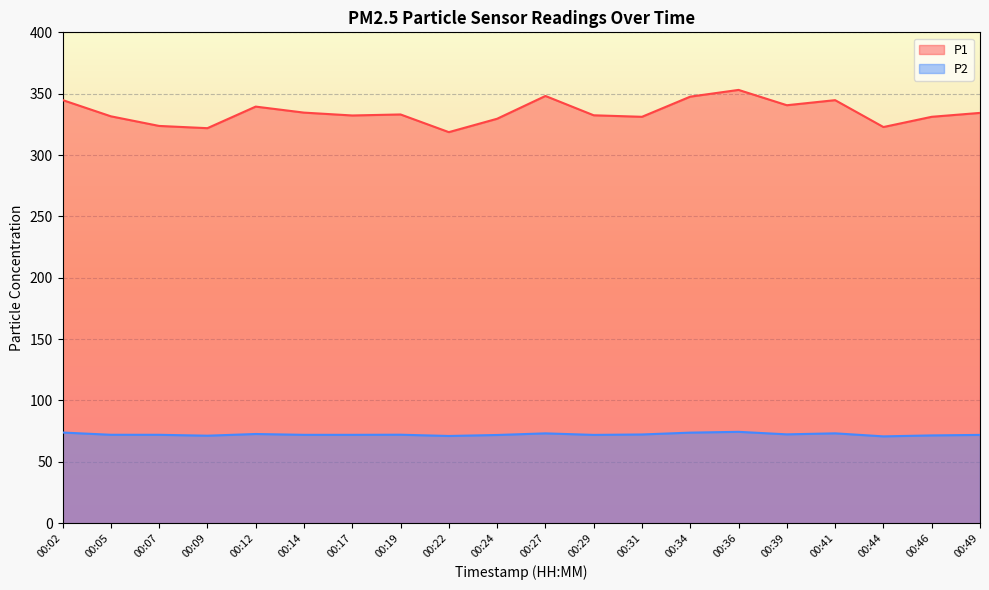

What is the sum of the P2 values at 00:05 and 00:36?

146.5